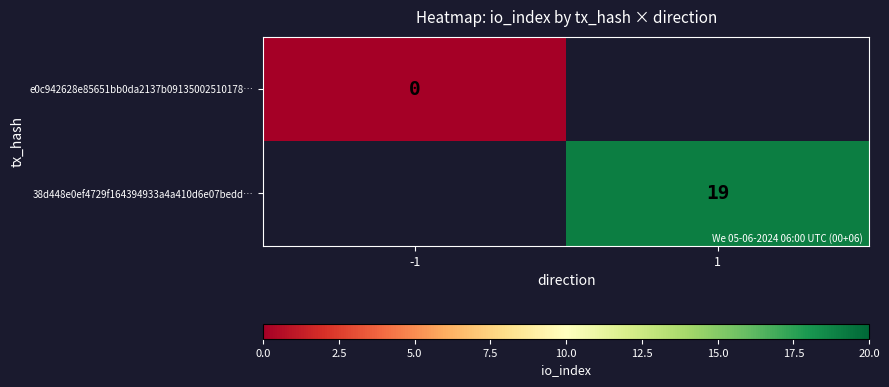

True or false: 38d448e0ef4729f164394933a4a410d6e07bedd… has a value of 19 at 1.

True